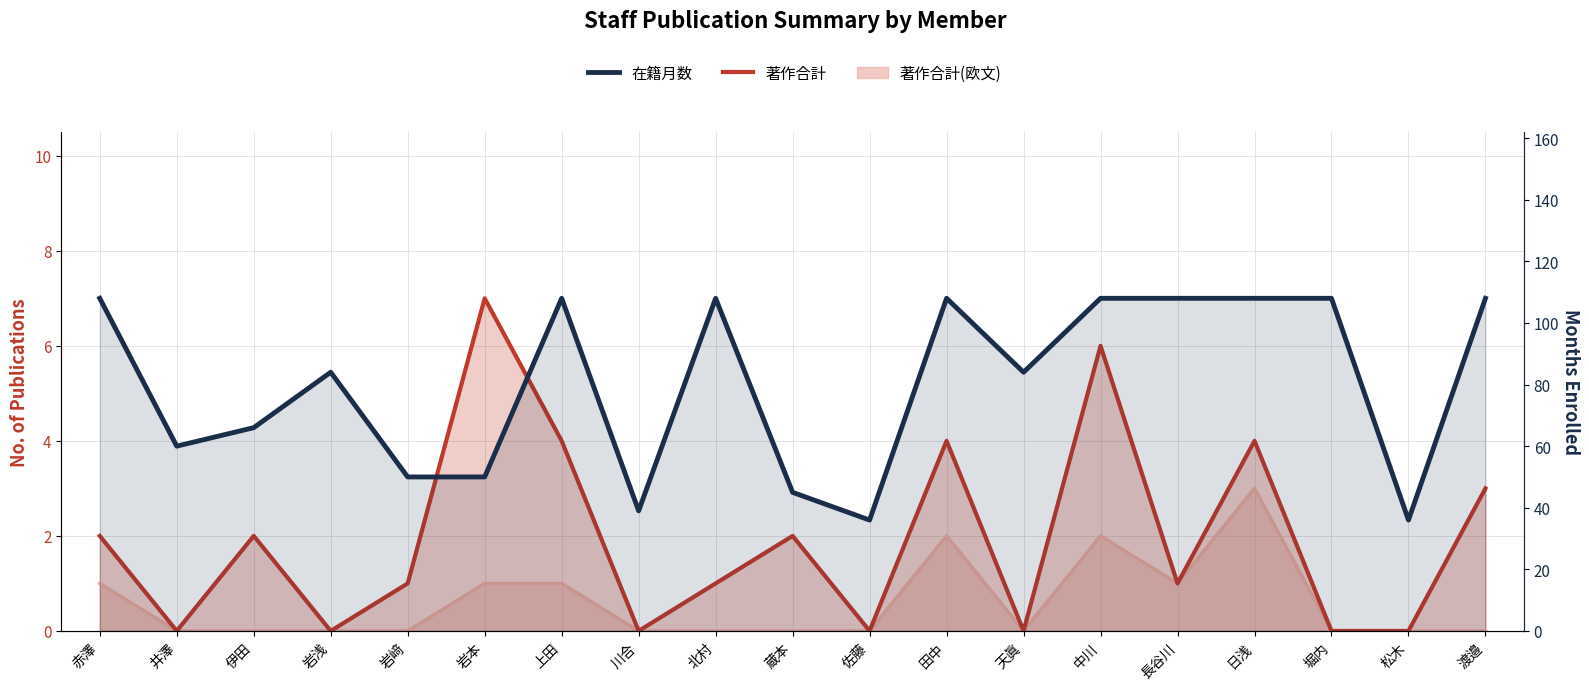

What is the maximum value for 著作合計?

7